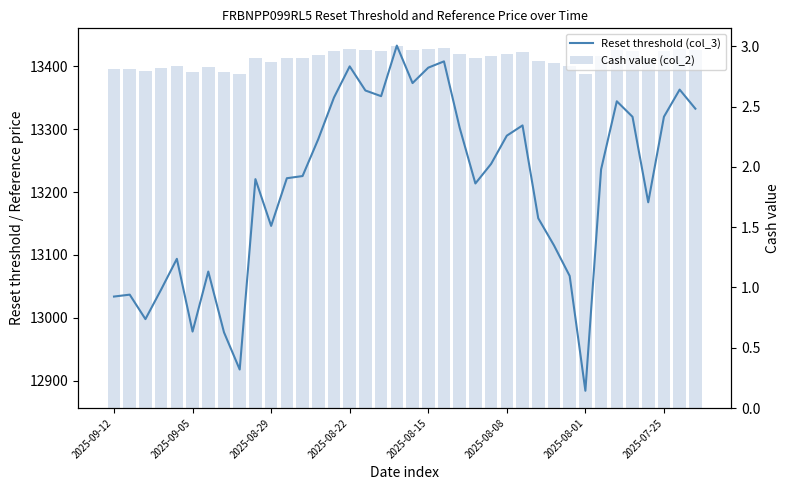

What is the difference between the Reset threshold (col_3) values at 20 and 19?

24.5